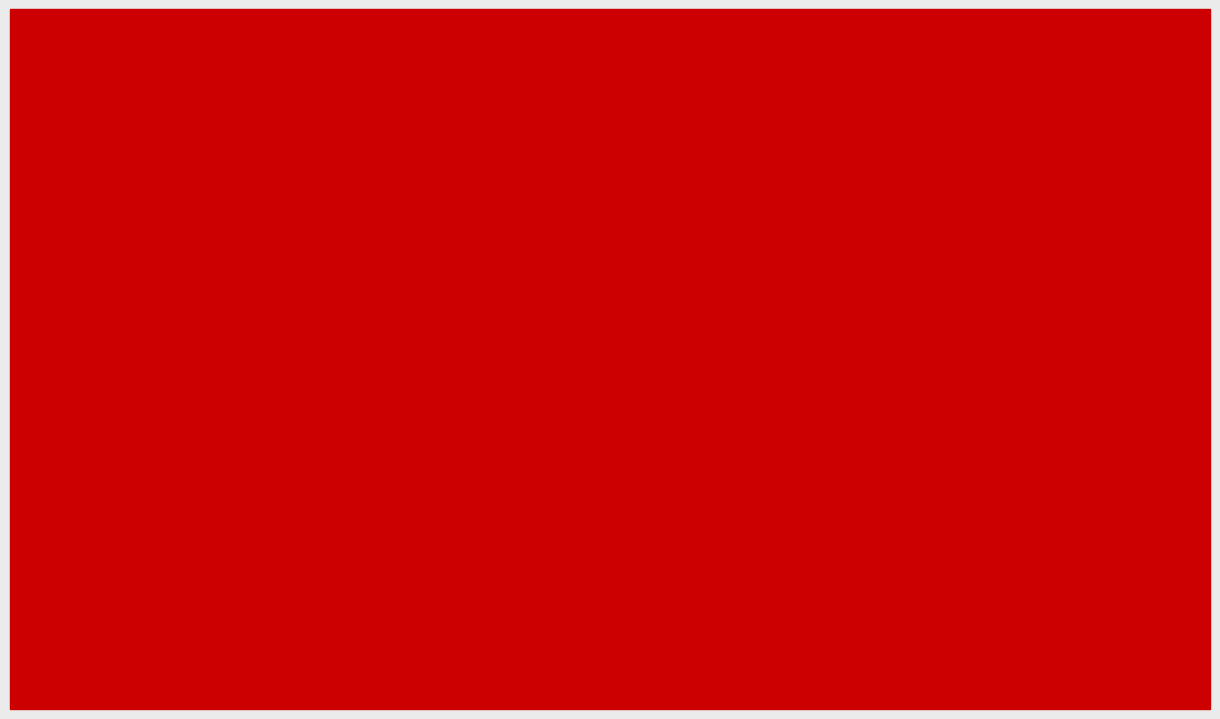

What is the minimum value for Rating?

1